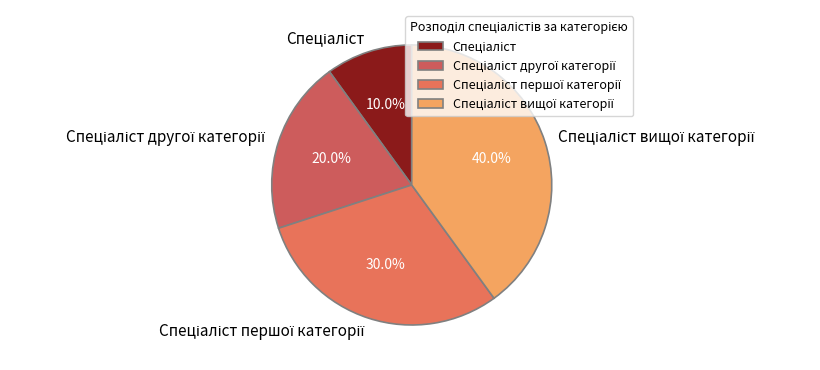

Does any single category account for the majority?

No